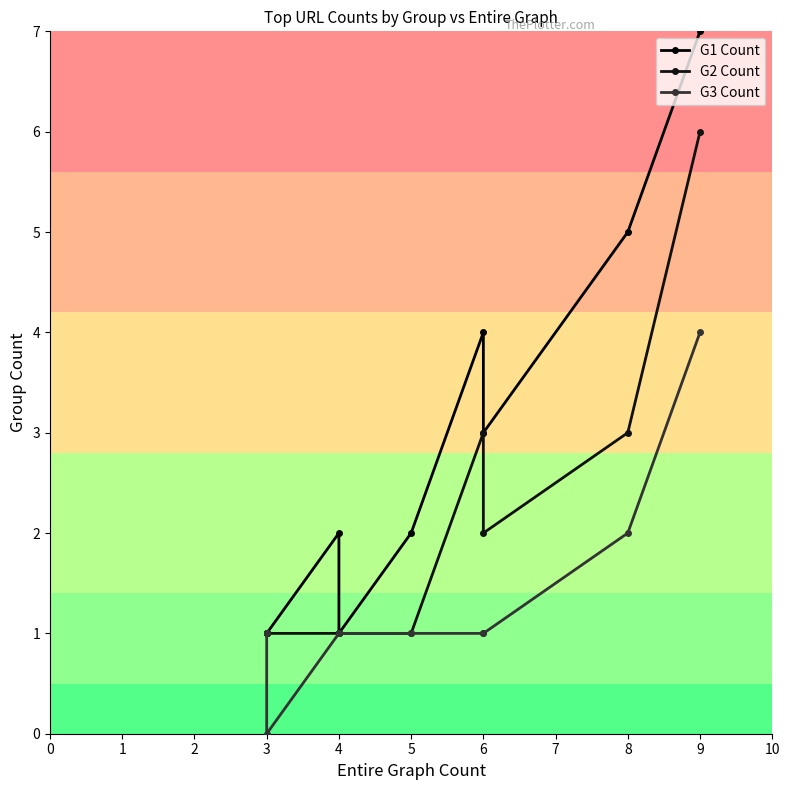

What is the difference between the G3 Count values at 3 and 9?

3